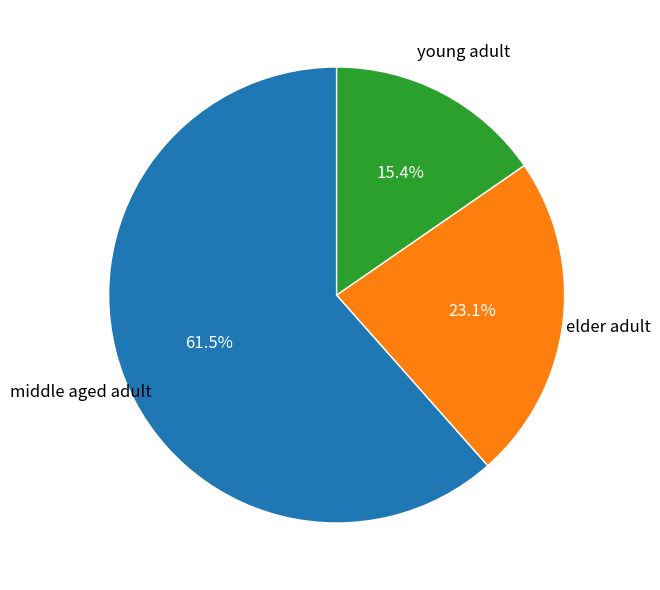

Is there any slice that represents more than half of the pie?

Yes